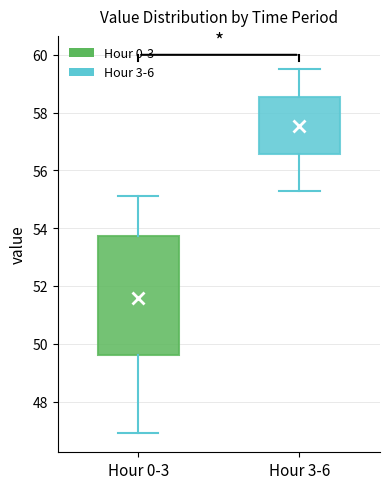

Which box has the highest median line?

Hour 3-6